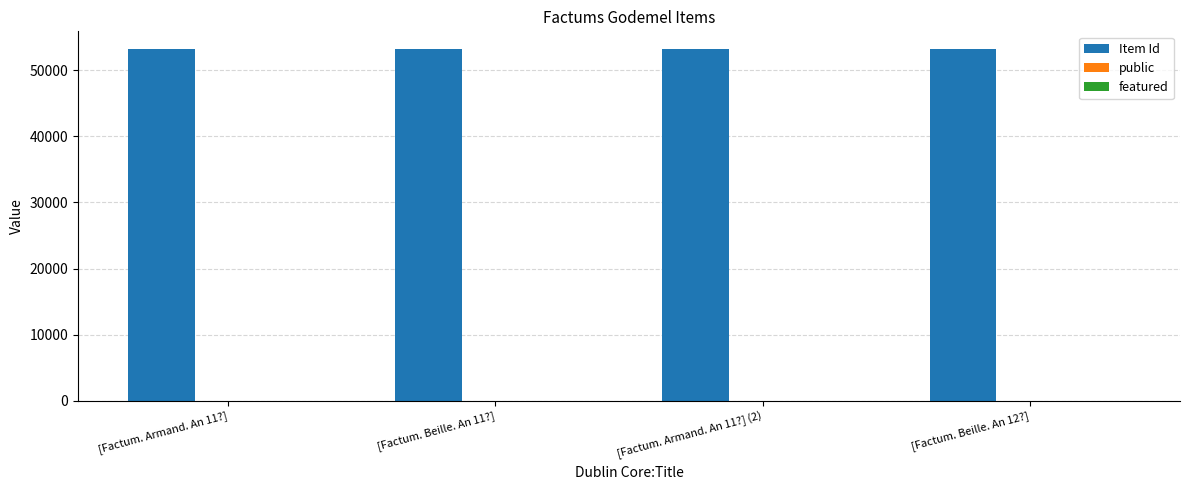

How many series are shown in this chart?

2